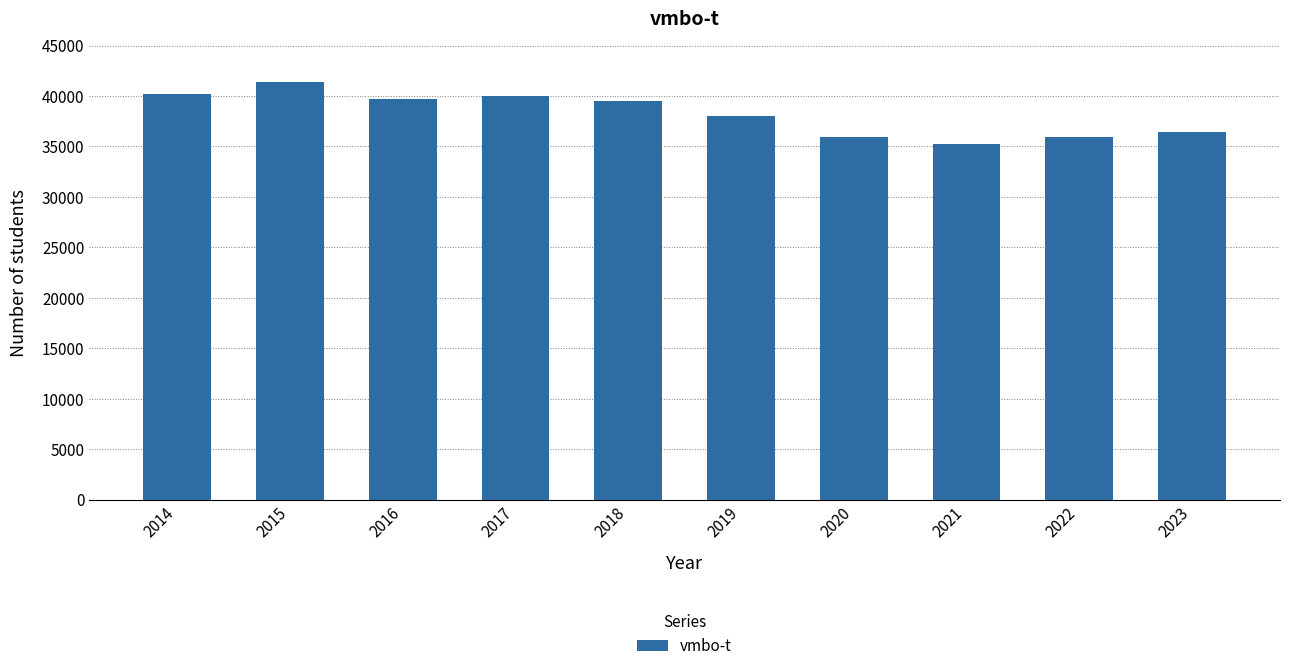

What is the change in value from 2015 to 2016?

-1672